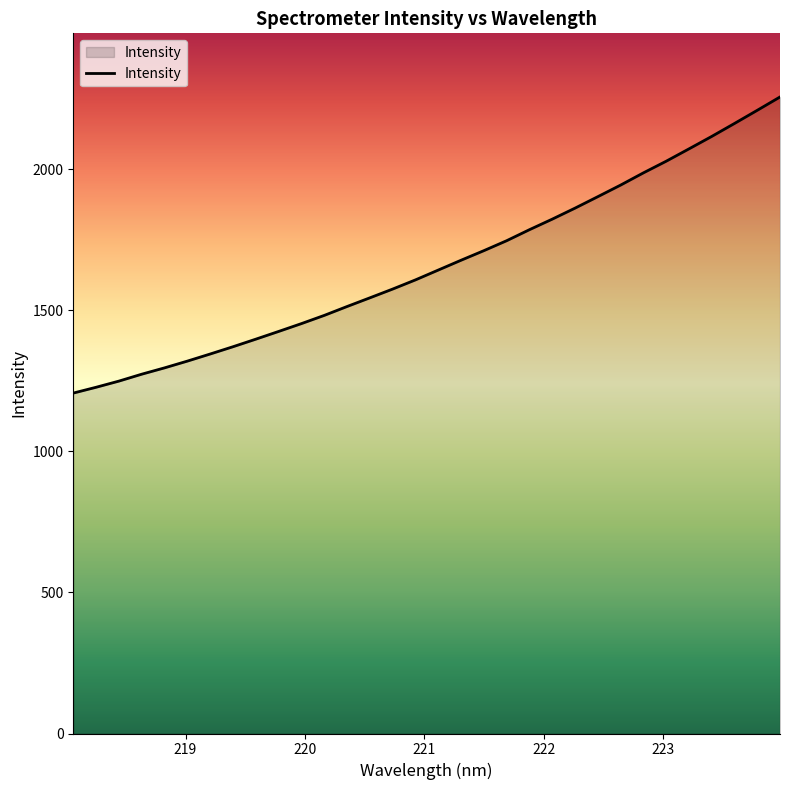

True or false: the data has more than 2 interior local peaks.

False